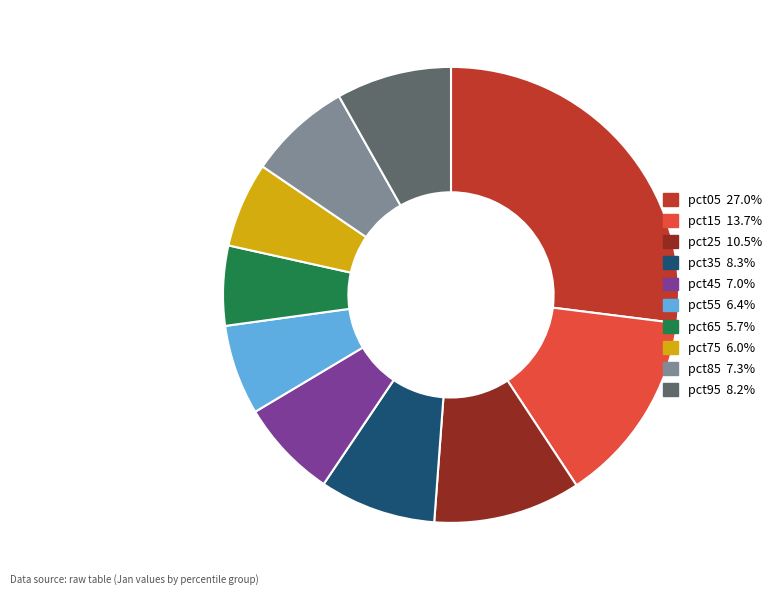

Between pct65 and pct05, which is larger?

pct05